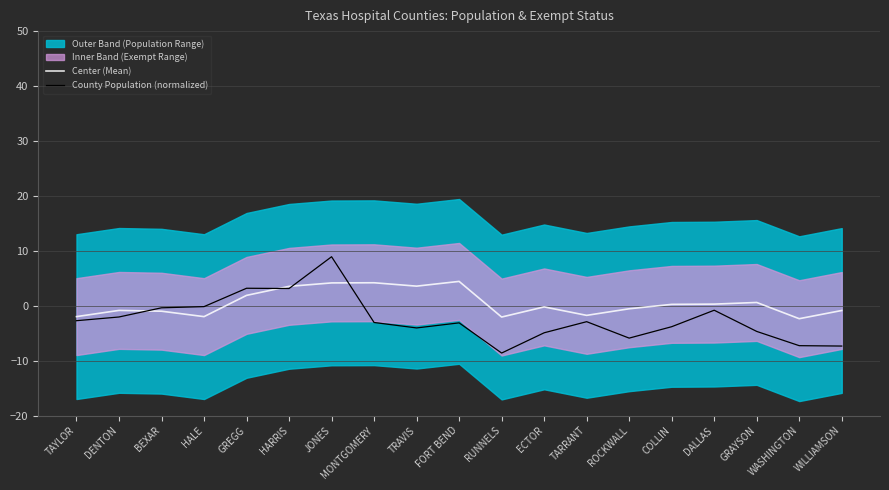

List the series in order of their overall mean, highest first.

Center (Mean), County Population (normalized)